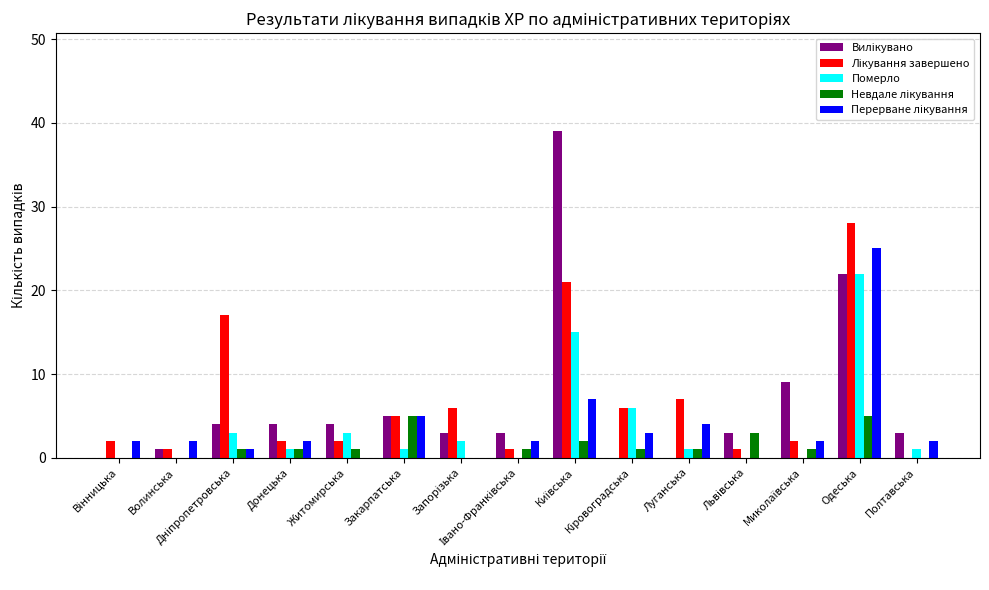

What is the difference between the Перерване лікування values at Дніпропетровська and Запорізька?

1